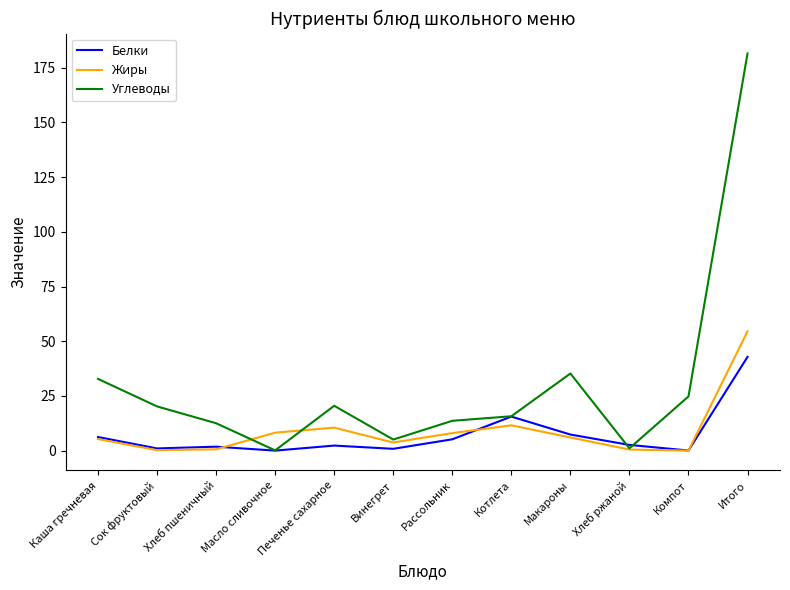

At how many categories does at least one series exceed 7?

10